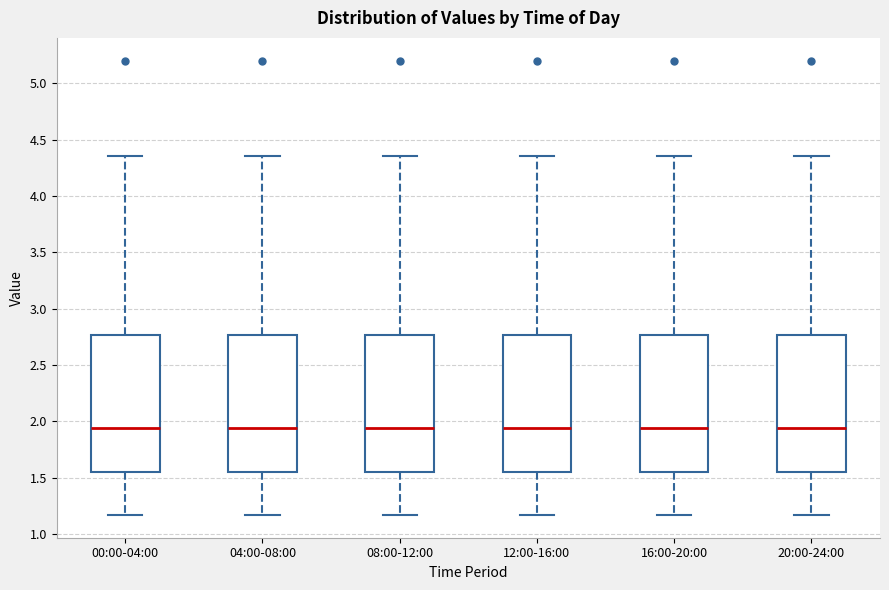

Reading left to right, transcribe this box plot: for each box, give where its median line is, the range the box spans, and where its two whiskers end, as read against the y-axis. The values are not printed on the chart, so give them approximately, as read against the axis.

00:00-04:00: median 1.95, box 1.55 to 2.75, whiskers 1.15 to 4.35
04:00-08:00: median 1.95, box 1.55 to 2.75, whiskers 1.15 to 4.35
08:00-12:00: median 1.95, box 1.55 to 2.75, whiskers 1.15 to 4.35
12:00-16:00: median 1.95, box 1.55 to 2.75, whiskers 1.15 to 4.35
16:00-20:00: median 1.95, box 1.55 to 2.75, whiskers 1.15 to 4.35
20:00-24:00: median 1.95, box 1.55 to 2.75, whiskers 1.15 to 4.35